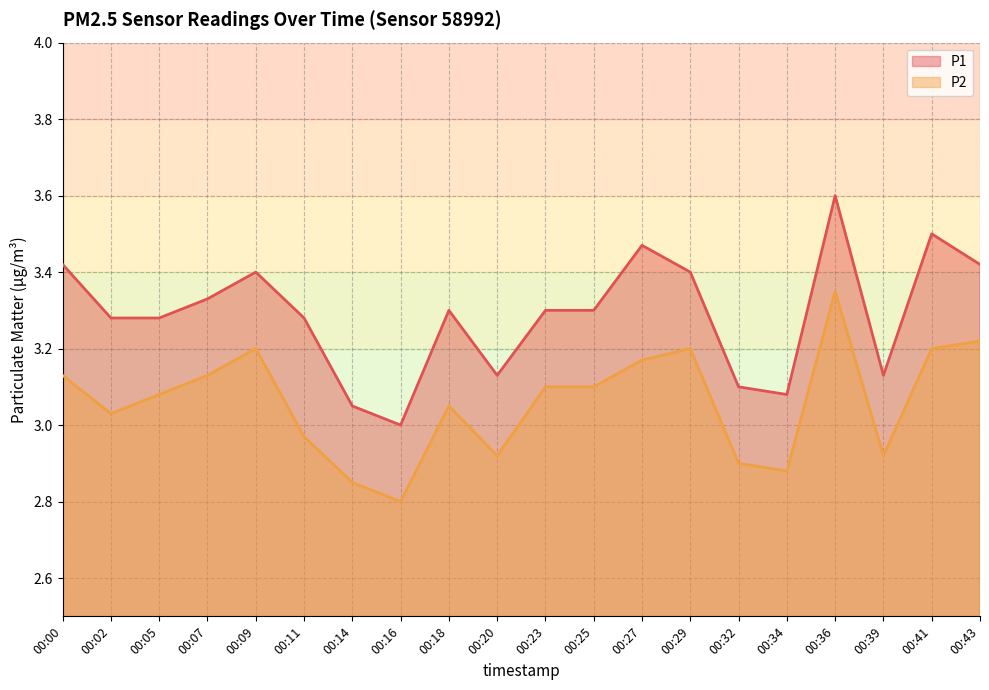

True or false: P1 has more than 1 interior local peaks.

True